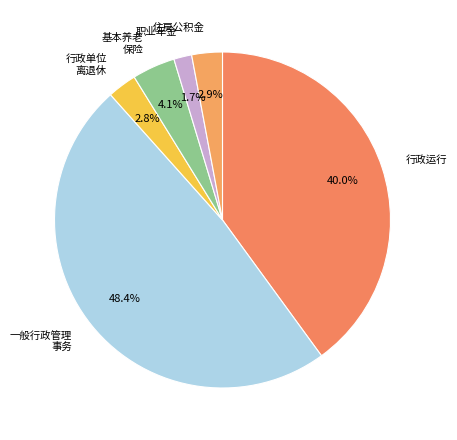

Count the number of slices in the pie.

6